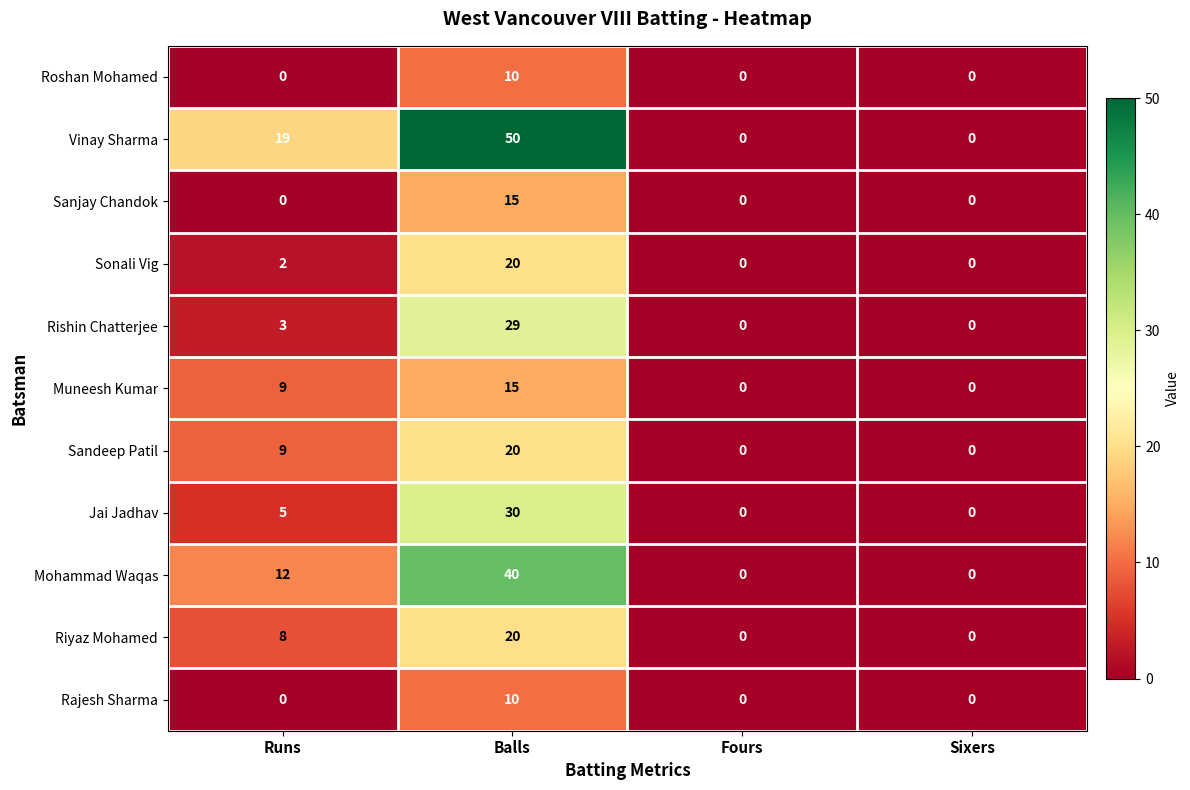

Is it true that Rishin Chatterjee equals -19 at Fours?

False